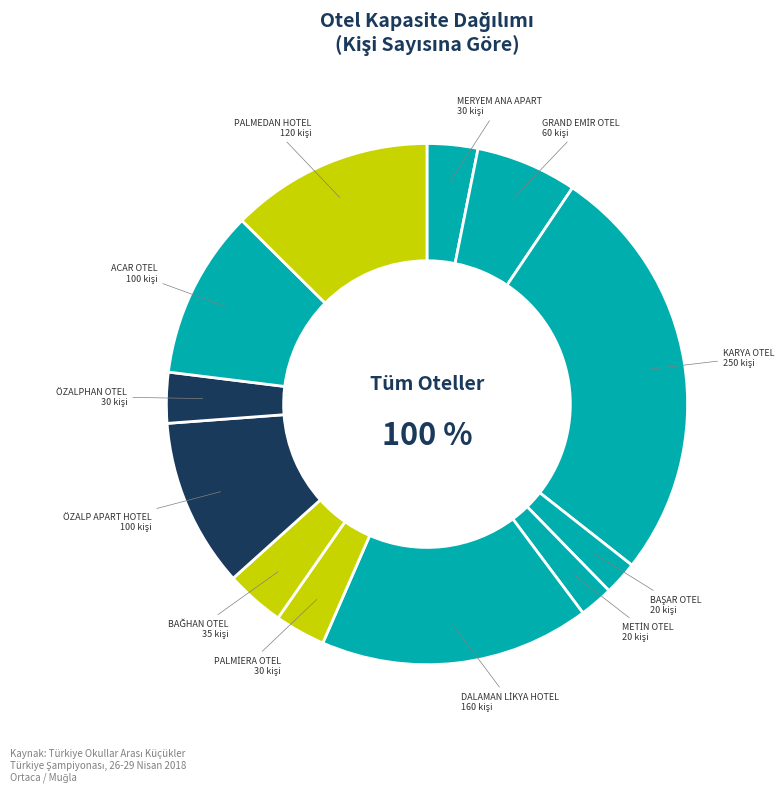

Is the sum of ÖZALP APART HOTEL and MERYEM ANA APART greater than half?

No